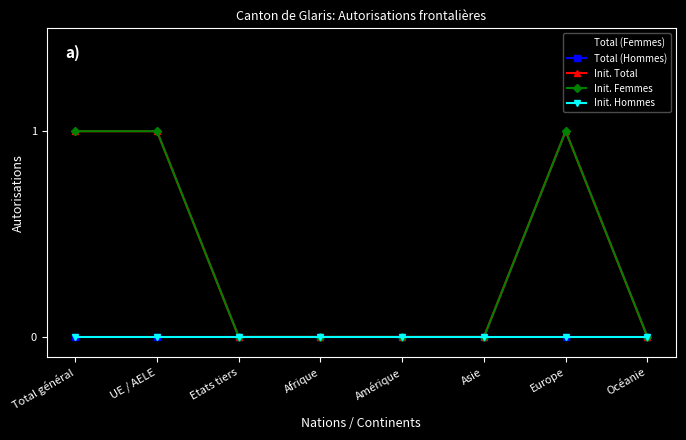

Is this an area chart (filled region under the line)?

No